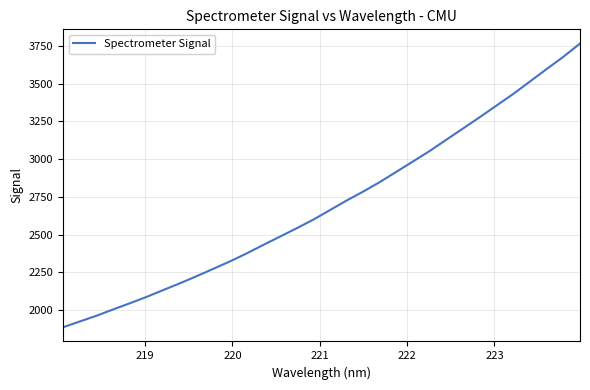

Count the number of categories in the chart.

32